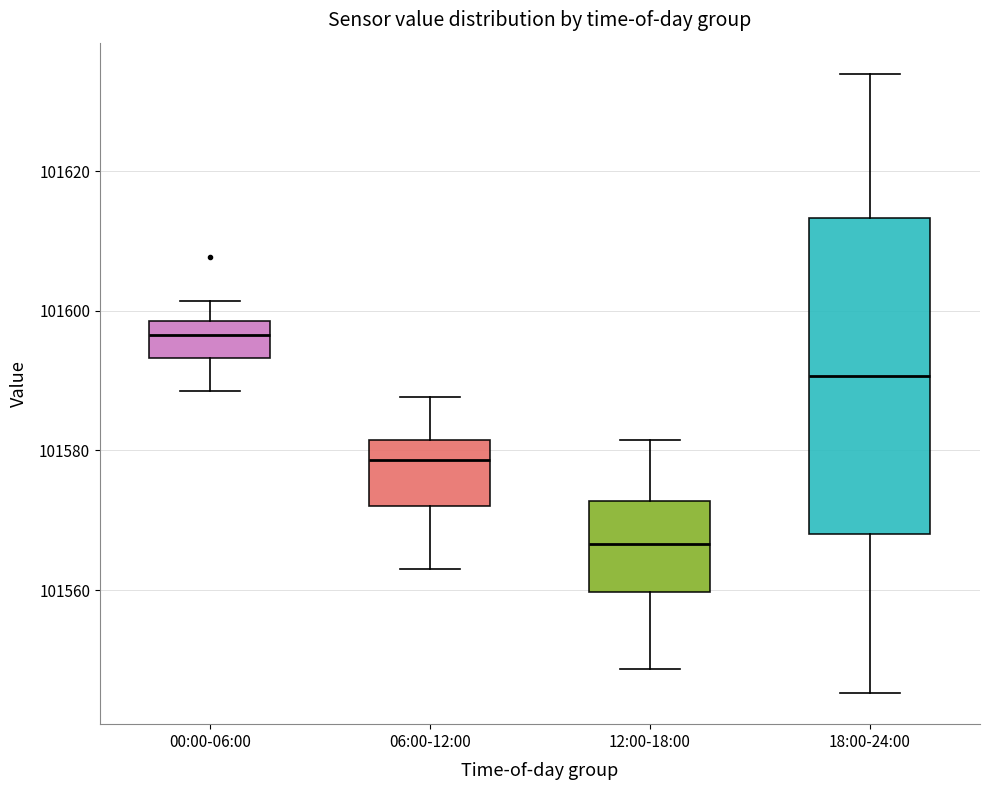

Which box's median line is the highest?

00:00-06:00